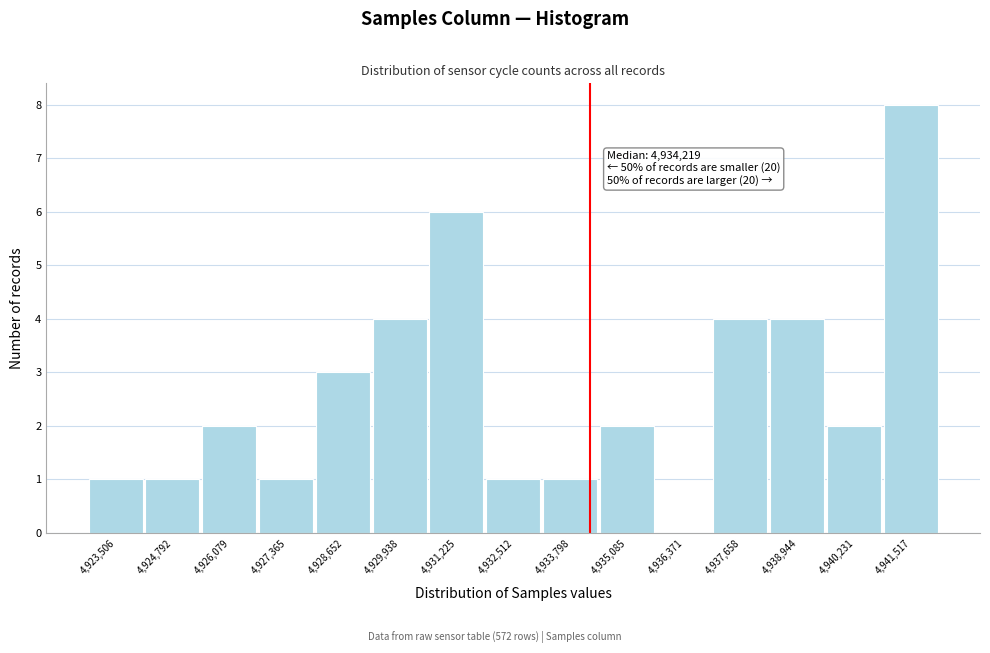

Over which range of the x-axis is the bar tallest?

4940800 to 4942200